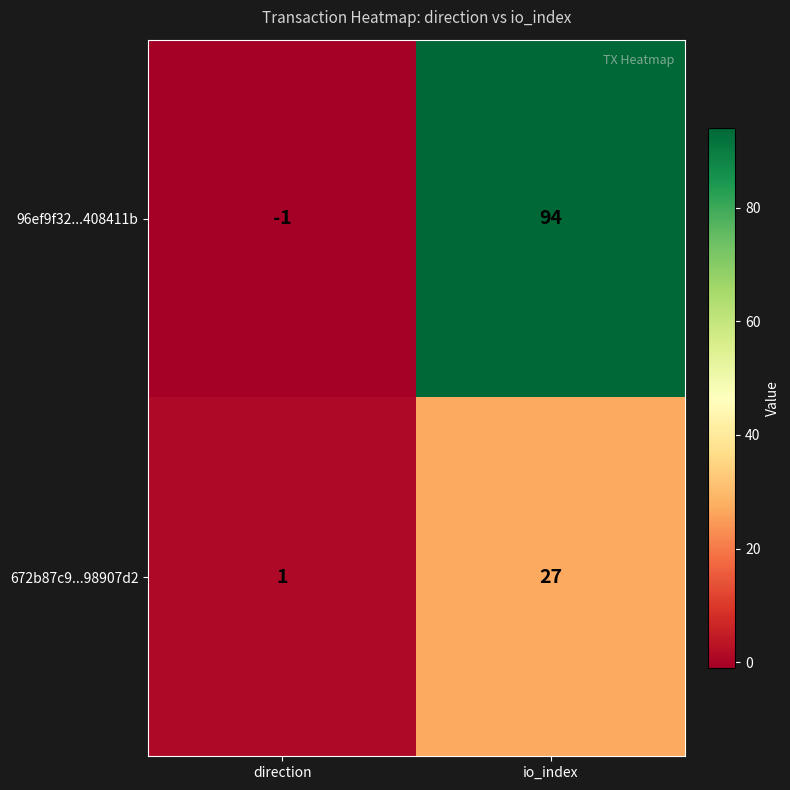

At which category is the sum across all series the highest?

io_index